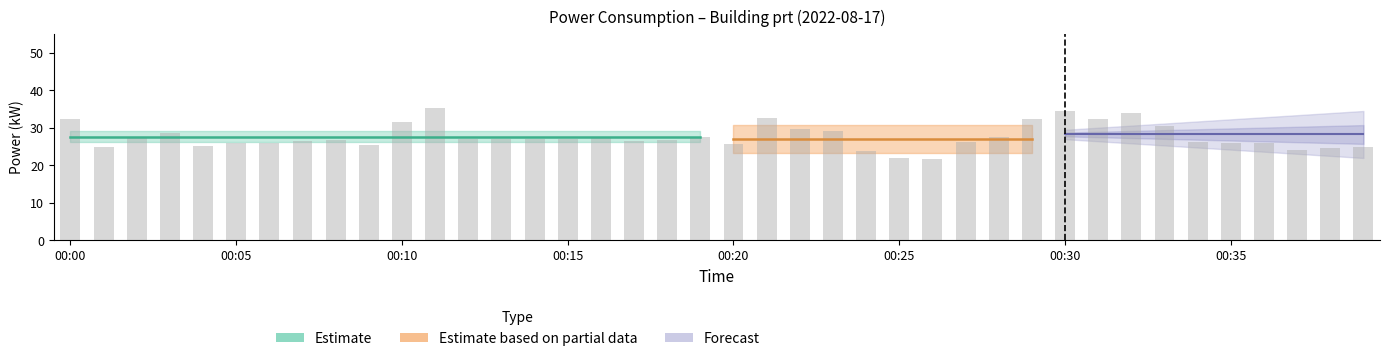

What is the value of the 33rd bar from the left?

33.8